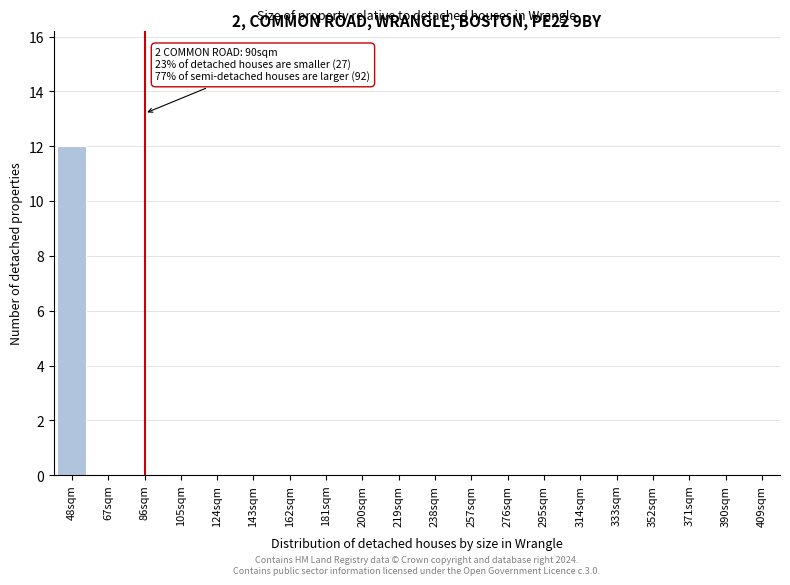

Reading left to right, transcribe all the data shown in this chart.

48sqm=12	67sqm=0	86sqm=0	105sqm=0	124sqm=0	143sqm=0	162sqm=0	181sqm=0	200sqm=0	219sqm=0	238sqm=0	257sqm=0	276sqm=0	295sqm=0	314sqm=0	333sqm=0	352sqm=0	371sqm=0	390sqm=0	409sqm=0